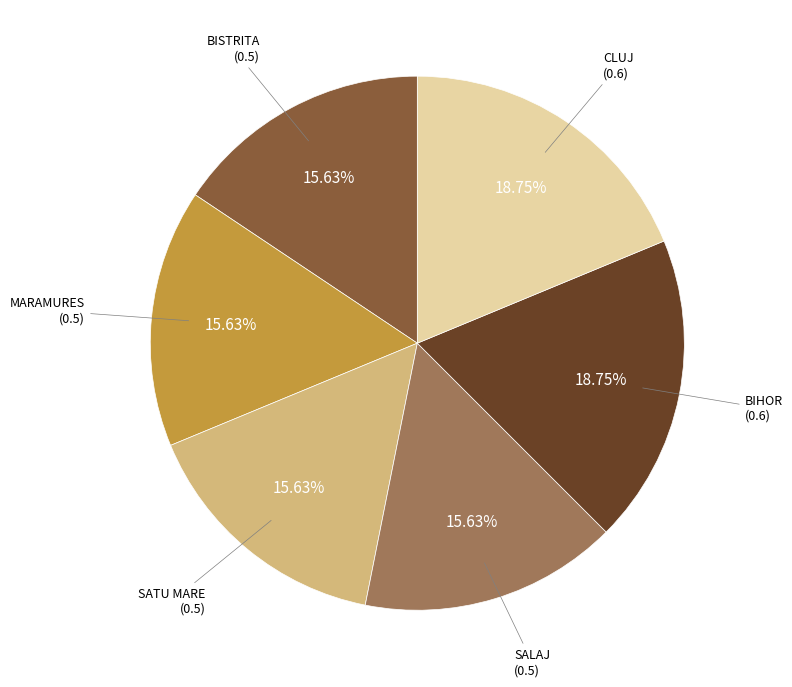

How many slices are in this pie chart?

6